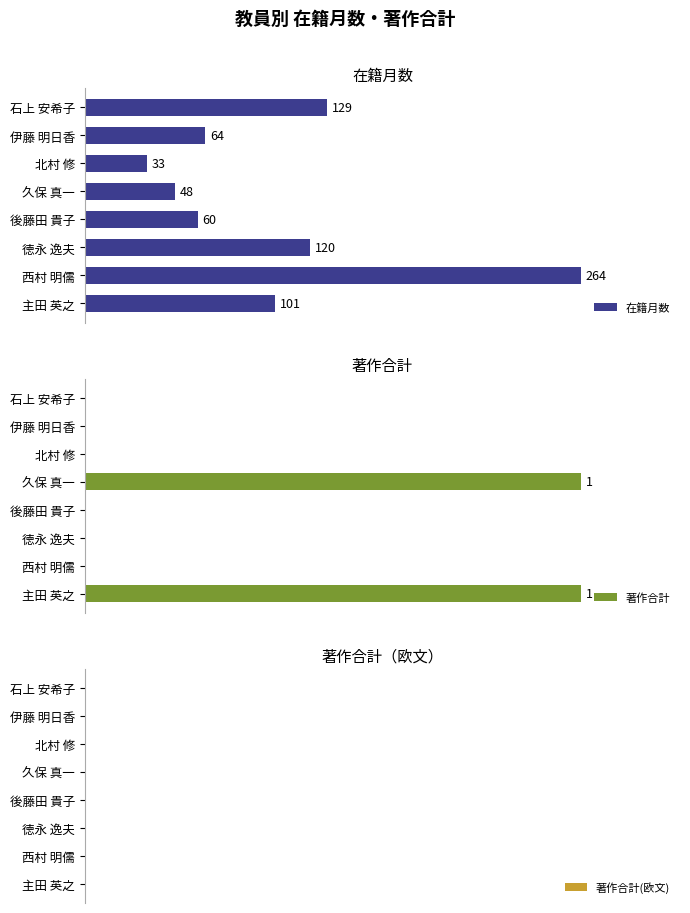

Is the value of 著作合計 at 7 greater than the value of 在籍月数 at 7?

No